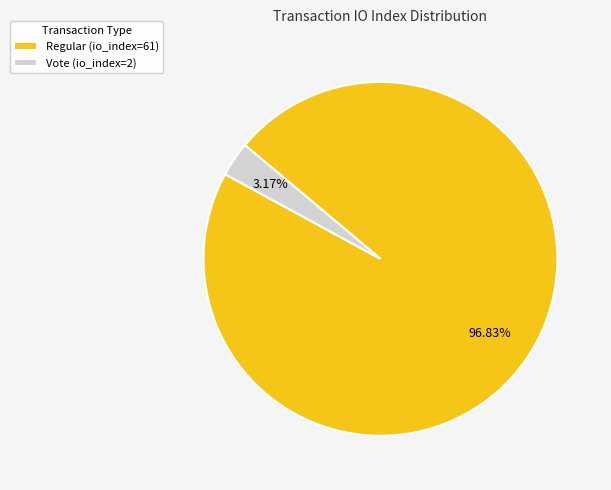

How many segments does this pie chart have?

2